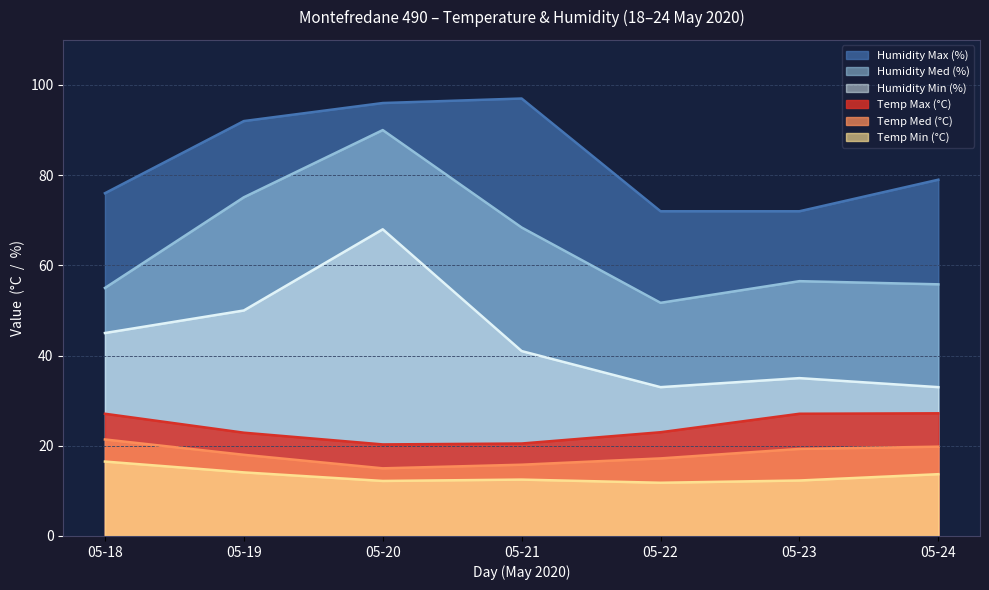

What is the difference between the Temp Max (°C) values at 05-22 and 05-21?

2.5